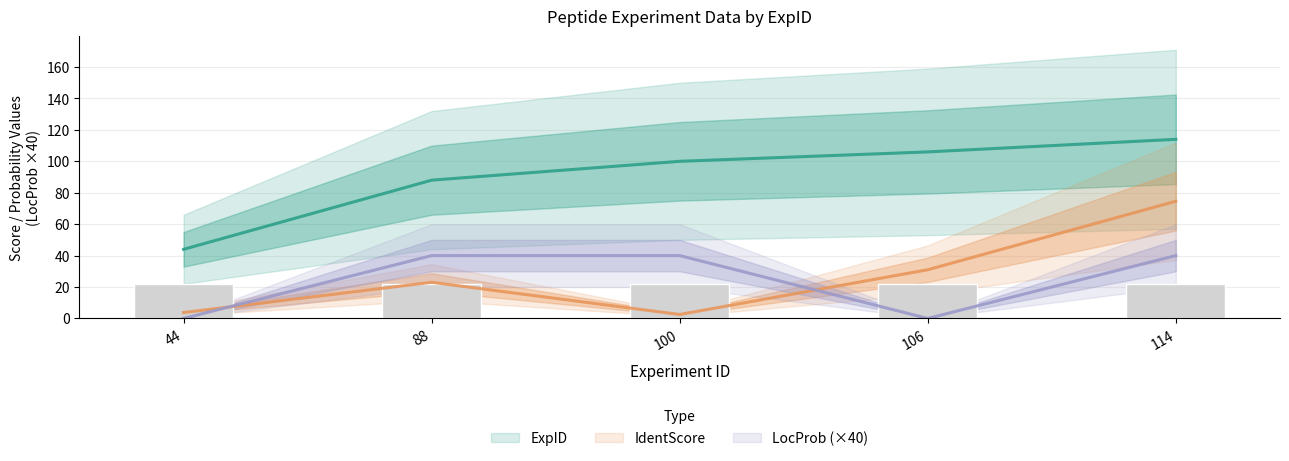

Count the number of categories in the chart.

5